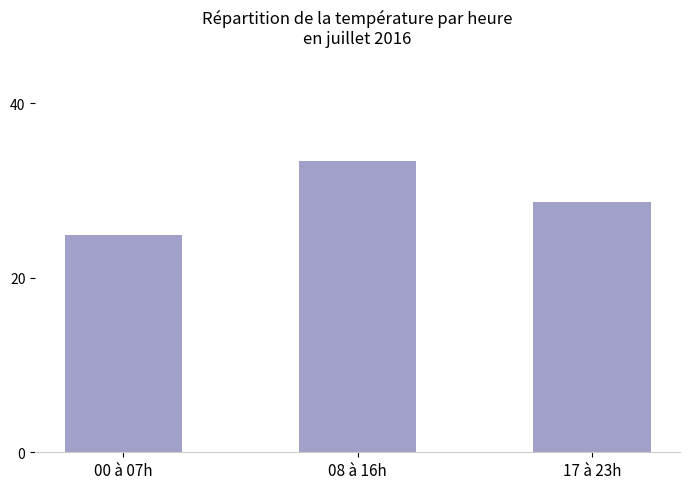

What is the value of the 2nd bar from the left?

33.4